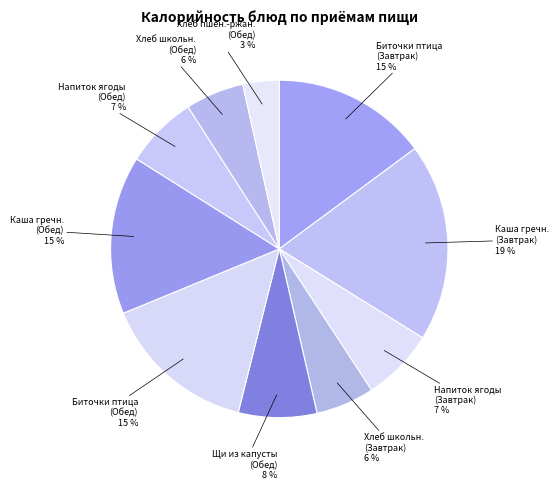

How many slices are in this pie chart?

10